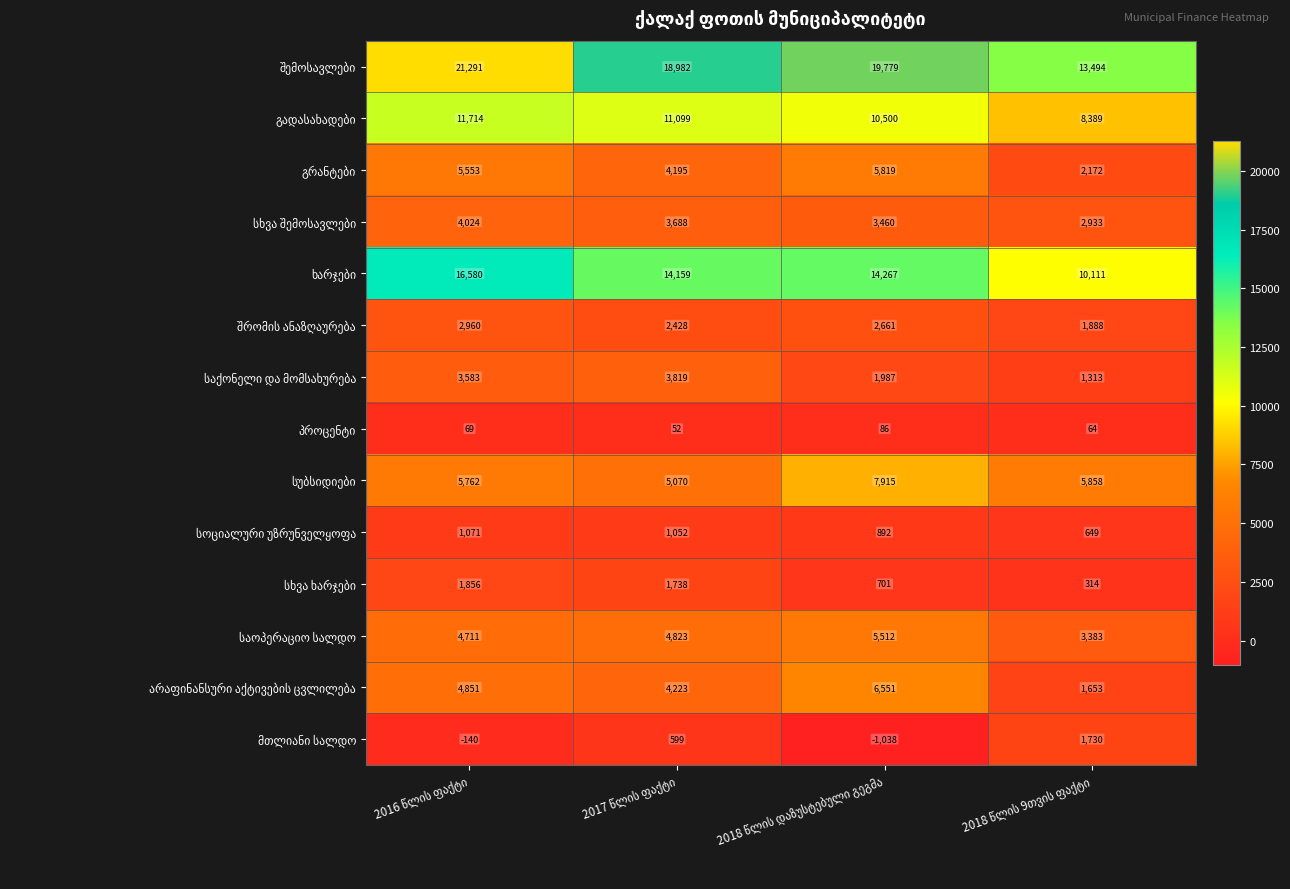

What is the greatest value displayed?

21291